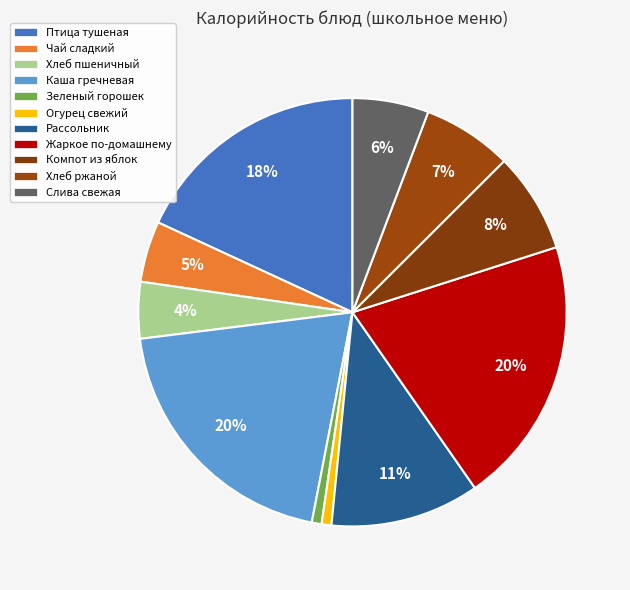

How many slices are in this pie chart?

11